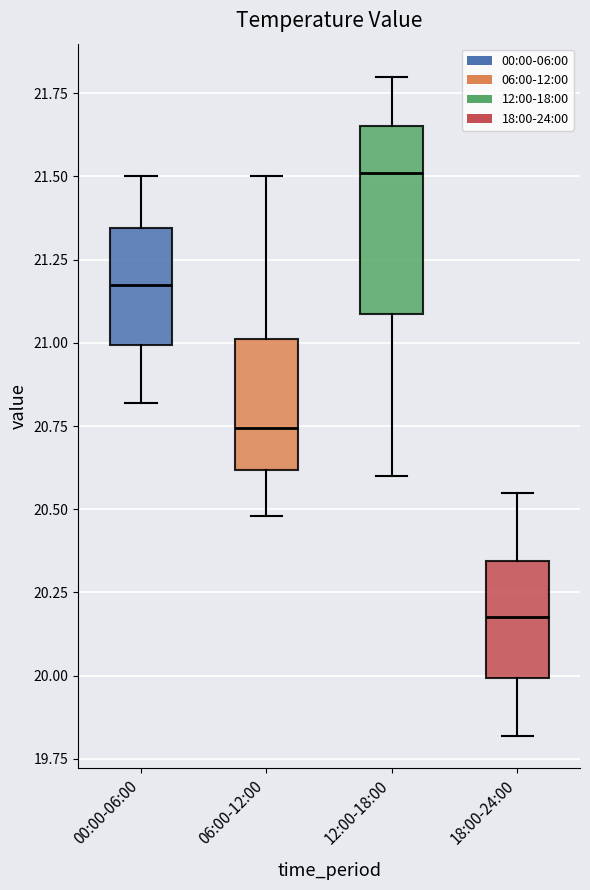

Reading left to right, read every box against the y-axis: the position of its median line, the range the box covers, and the ends of its whiskers. The values are not printed on the chart, so give them approximately, as read against the axis.

00:00-06:00: median 21.20, box 21.00 to 21.35, whiskers 20.80 to 21.50
06:00-12:00: median 20.75, box 20.60 to 21.00, whiskers 20.50 to 21.50
12:00-18:00: median 21.50, box 21.10 to 21.65, whiskers 20.60 to 21.80
18:00-24:00: median 20.20, box 20.00 to 20.35, whiskers 19.80 to 20.55